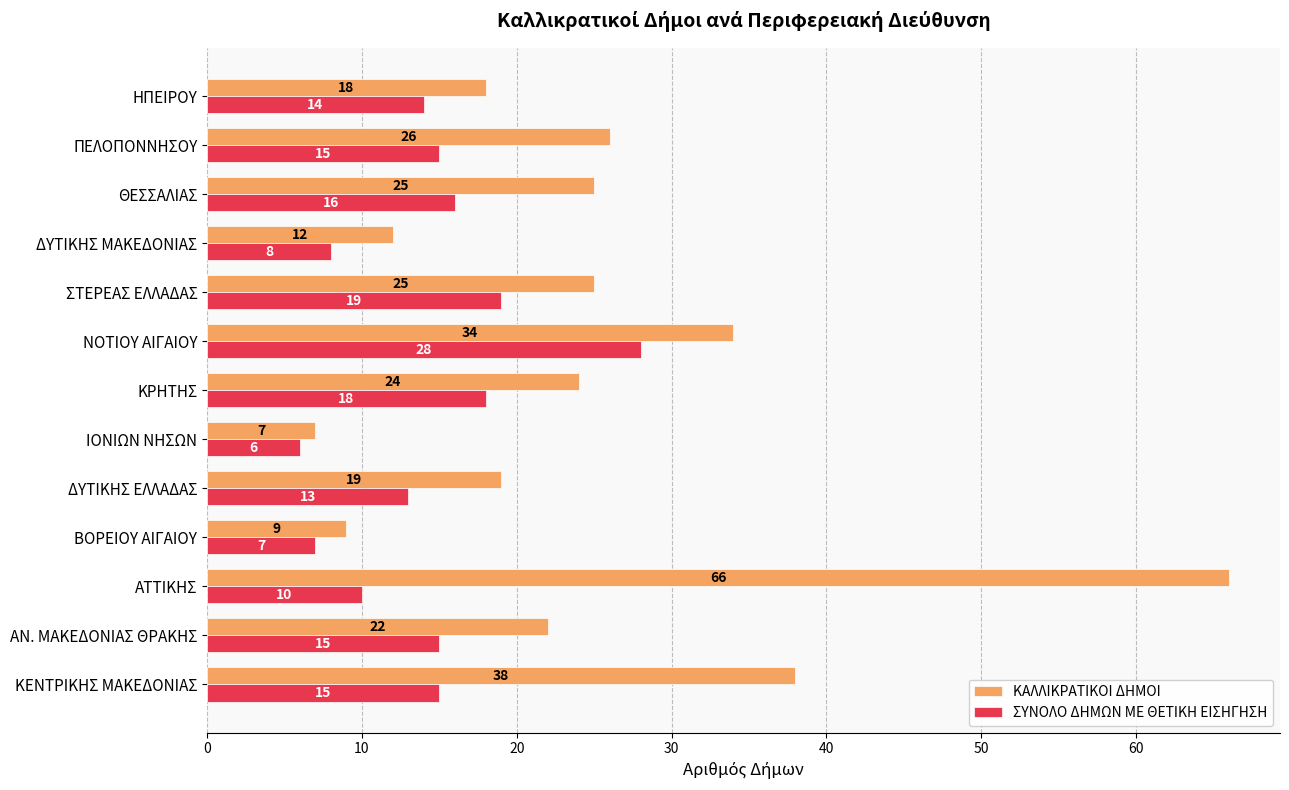

At ΔΥΤΙΚΗΣ ΜΑΚΕΔΟΝΙΑΣ, list the series in order from largest to smallest.

ΚΑΛΛΙΚΡΑΤΙΚΟΙ ΔΗΜΟΙ, ΣΥΝΟΛΟ ΔΗΜΩΝ ΜΕ ΘΕΤΙΚΗ ΕΙΣΗΓΗΣΗ